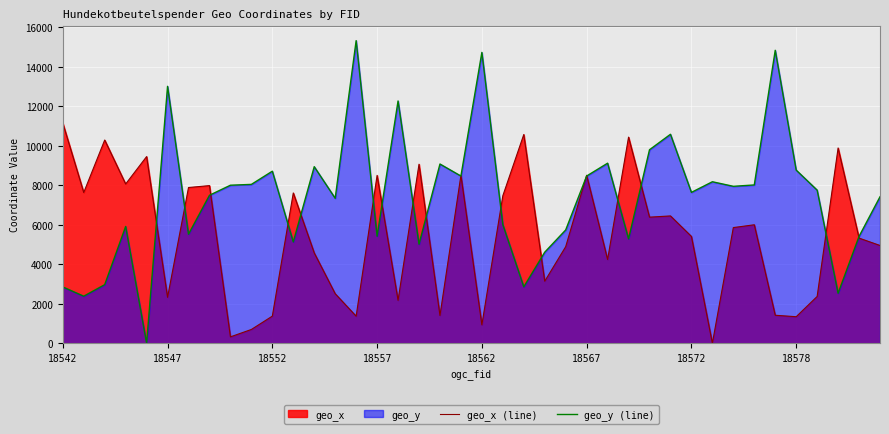

Which series has the largest total across all categories?

geo_y (line)